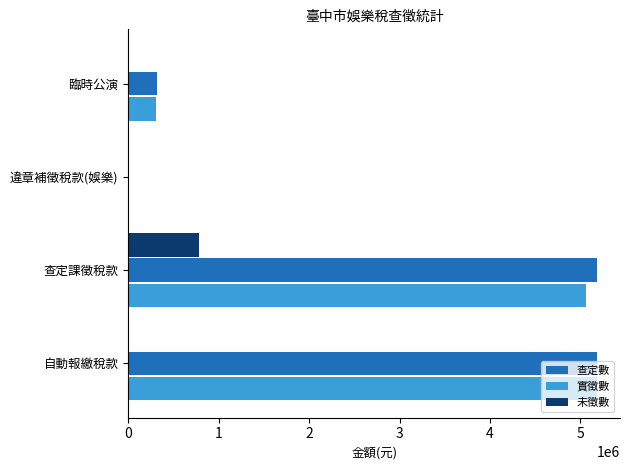

At which label is 查定數 closest to 2590296?

臨時公演